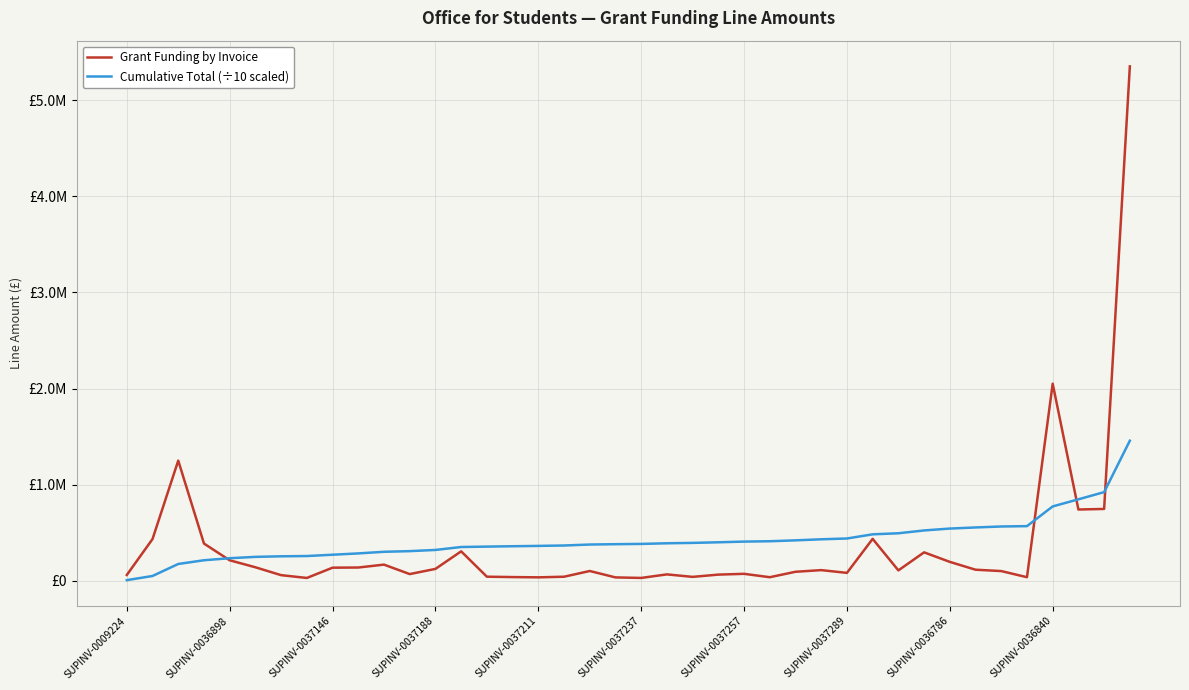

What is the value of the Cumulative Total (÷10 scaled) point at the 15th from the left?

355115.2